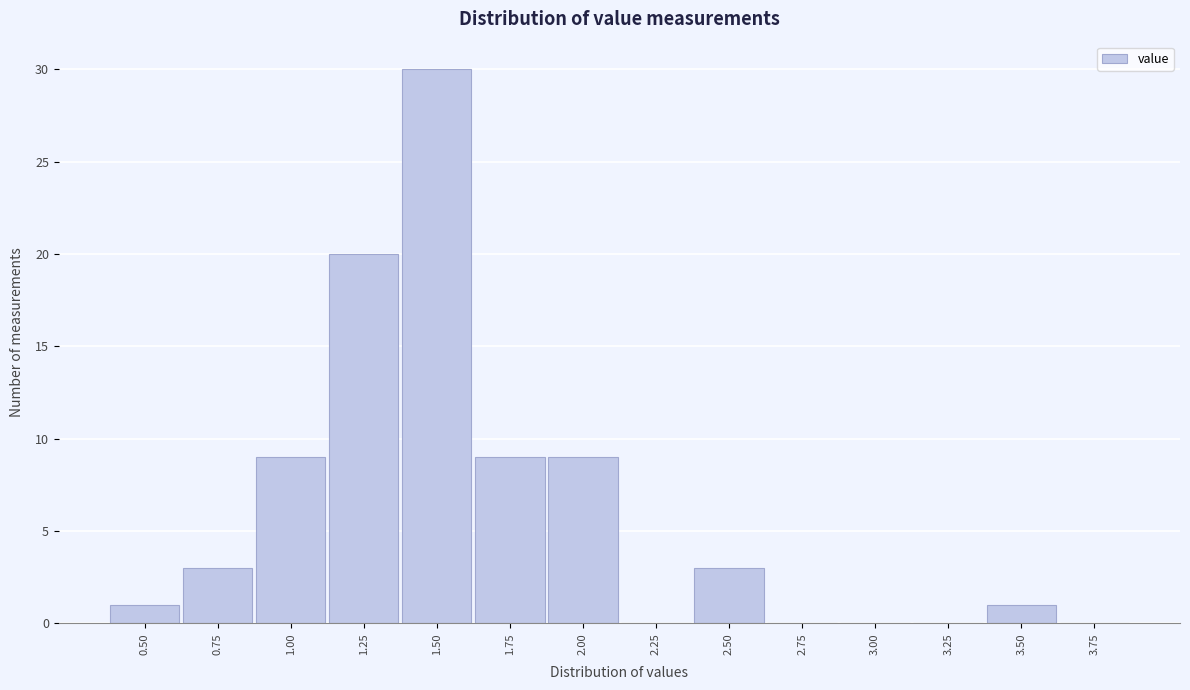

Reading left to right, extract all data points from this chart.

0.50=1	0.75=3	1.00=9	1.25=20	1.50=30	1.75=9	2.00=9	2.25=0	2.50=3	2.75=0	3.00=0	3.25=0	3.50=1	3.75=0